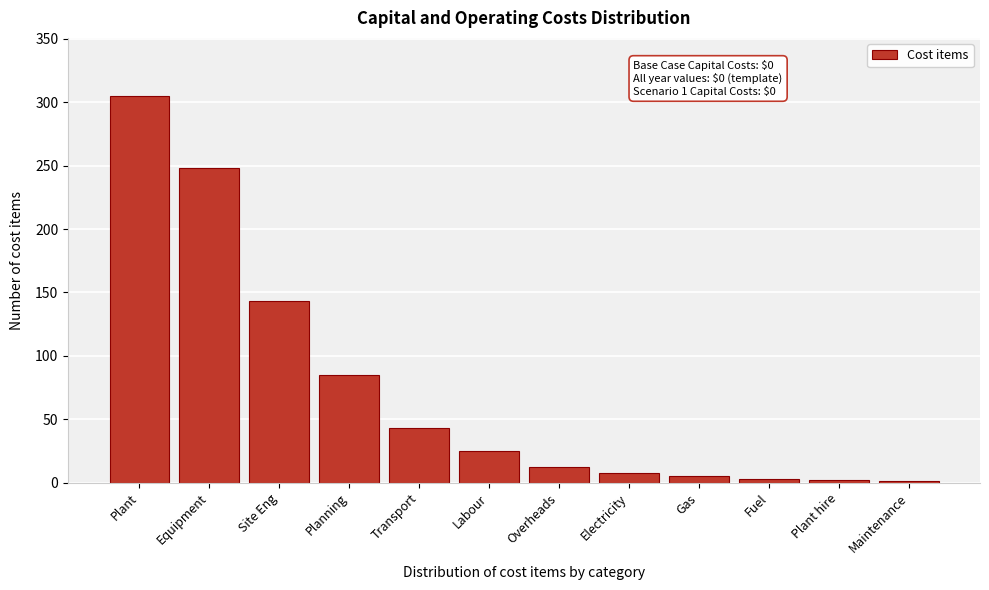

True or false: the data shows 12 at Overheads.

True